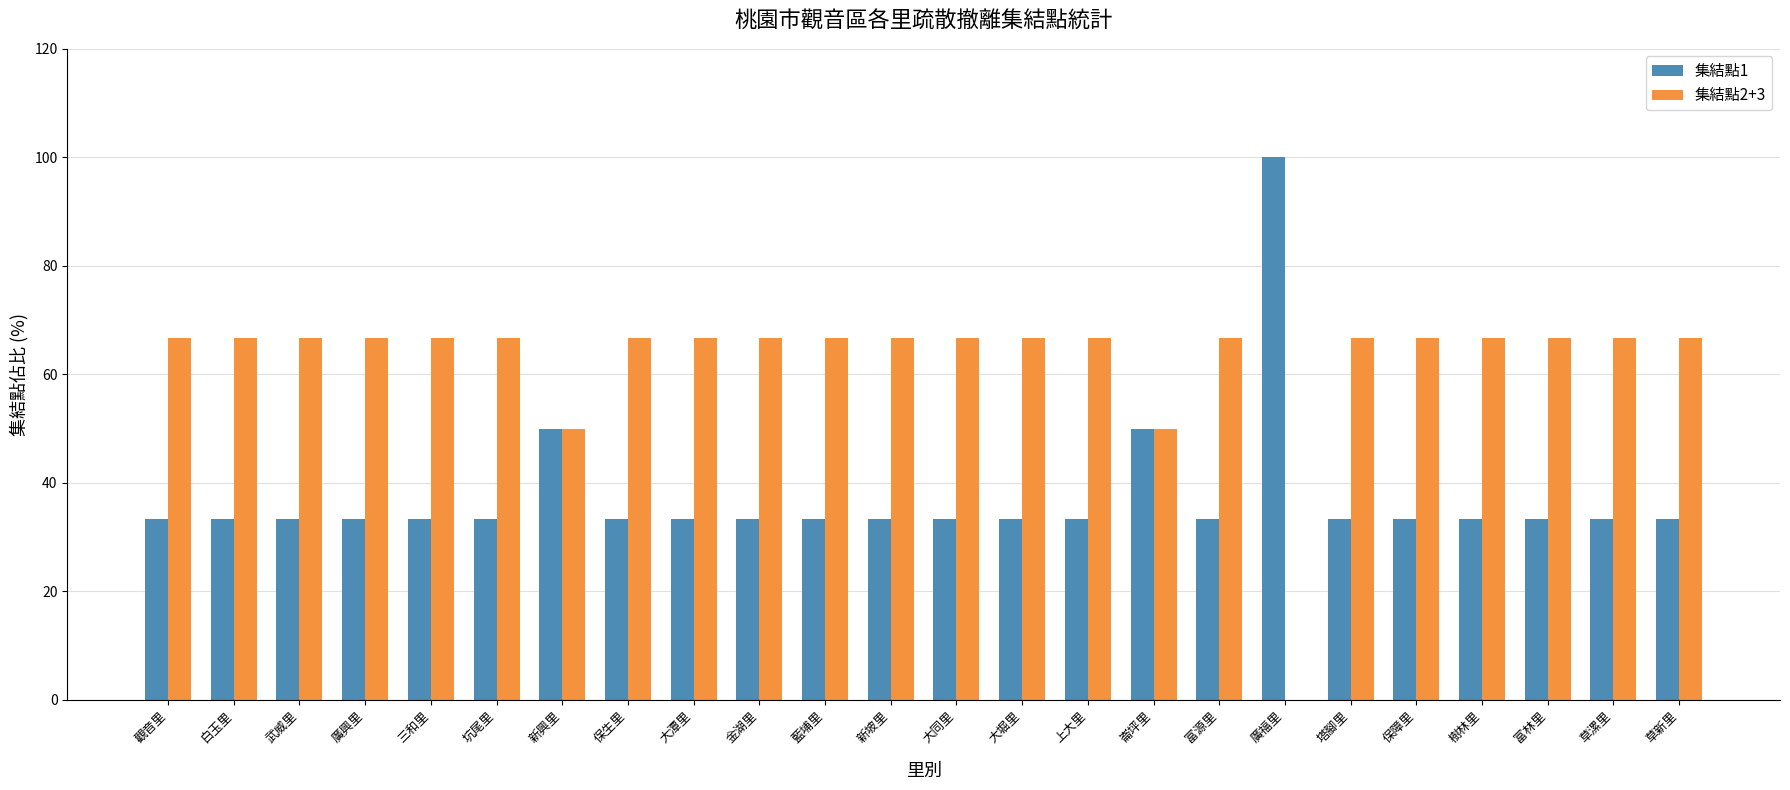

What is the sum of the 集結點1 values at 新坡里 and 上大里?

66.7